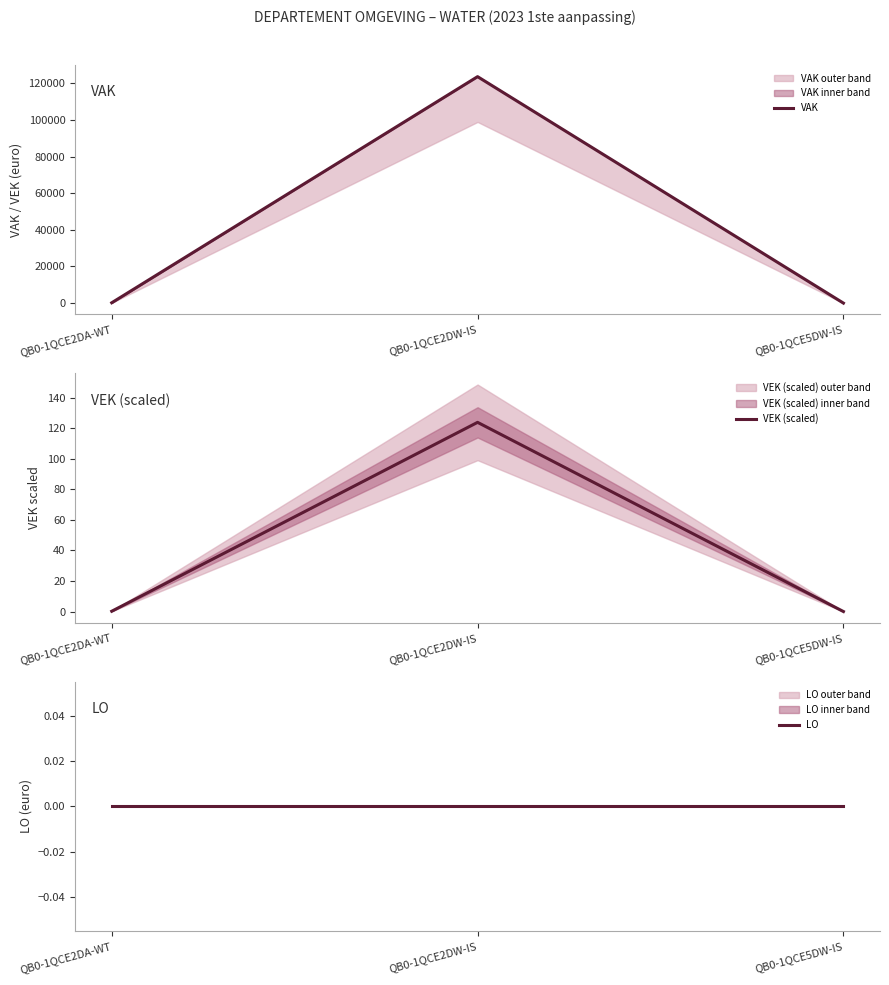

Between QB0-1QCE2DW-IS and QB0-1QCE5DW-IS, which series saw the biggest shift?

VAK